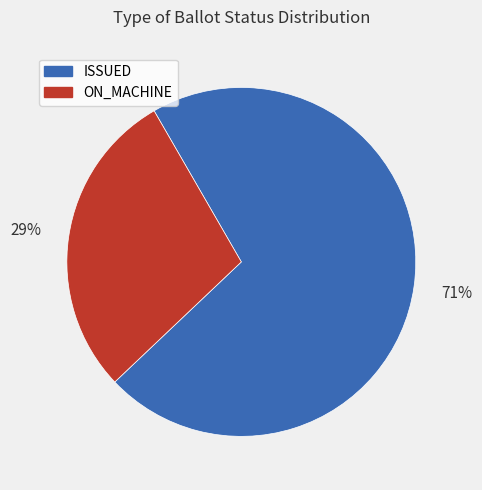

How many slices are in this pie chart?

2